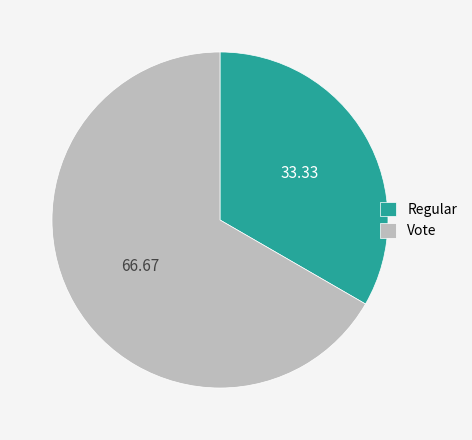

Is the sum of Vote and Regular greater than half?

Yes